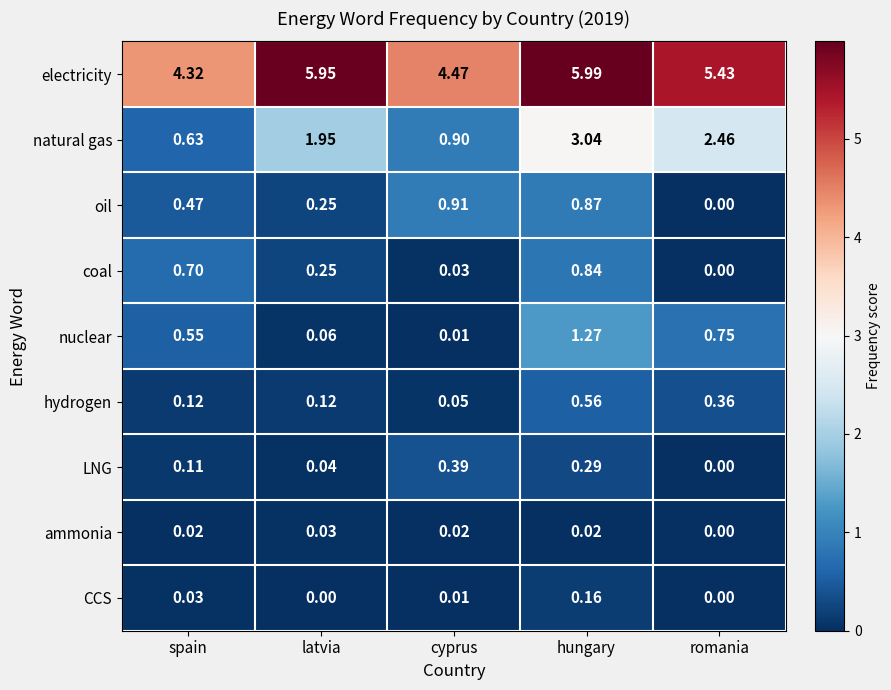

Is the value of natural gas at romania greater than the value of hydrogen at romania?

Yes